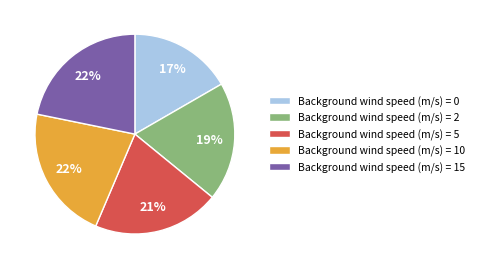

Is the sum of Background wind speed (m/s) = 10 and Background wind speed (m/s) = 2 greater than half?

No